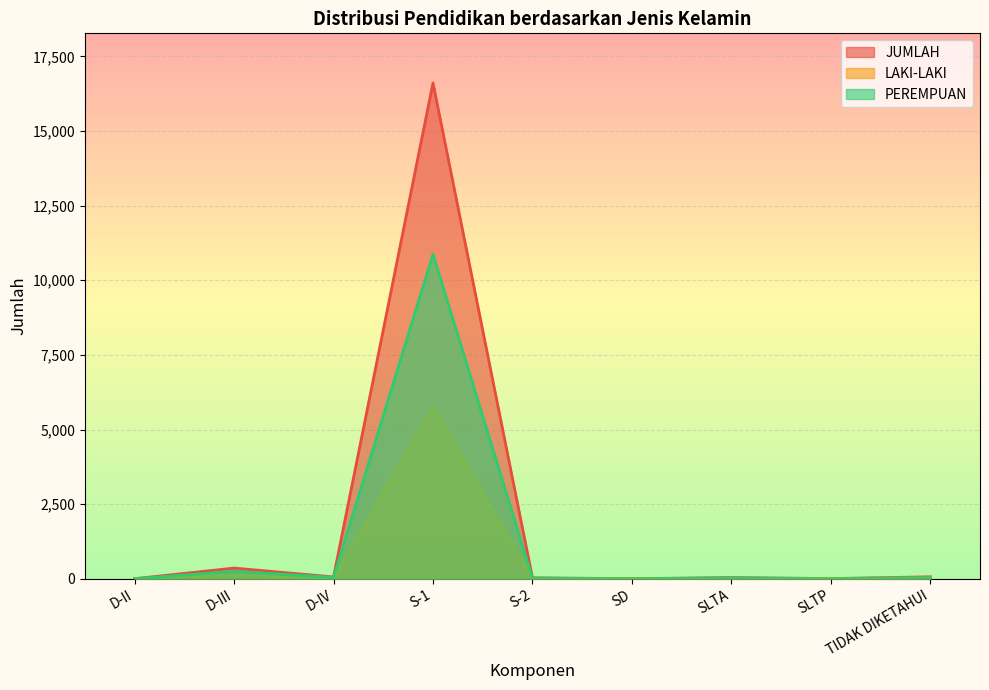

At which category is the sum across all series the highest?

S-1